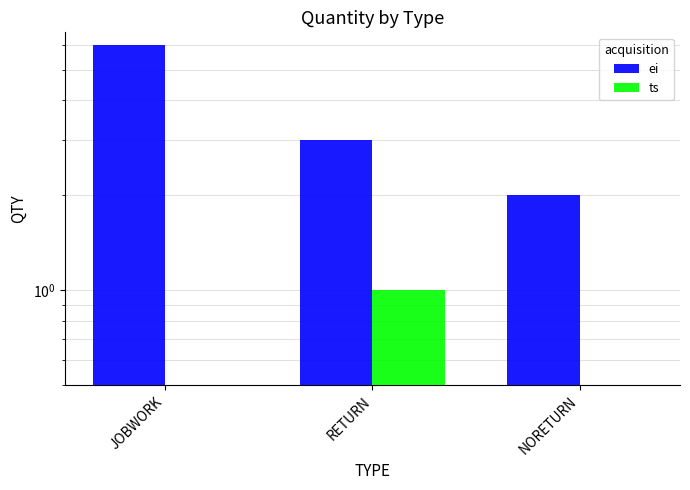

What is the difference between the ts values at NORETURN and RETURN?

1